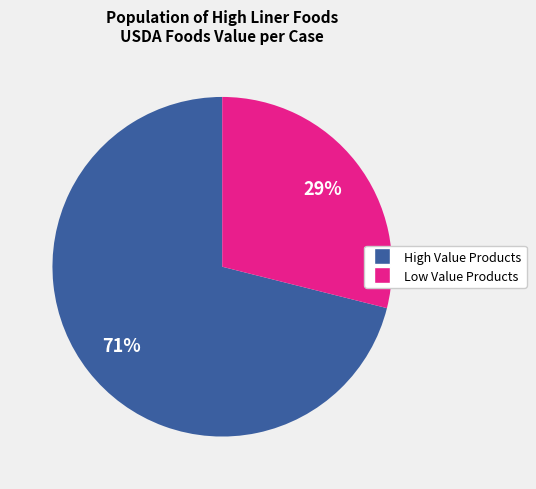

Is there a majority slice in this chart?

Yes